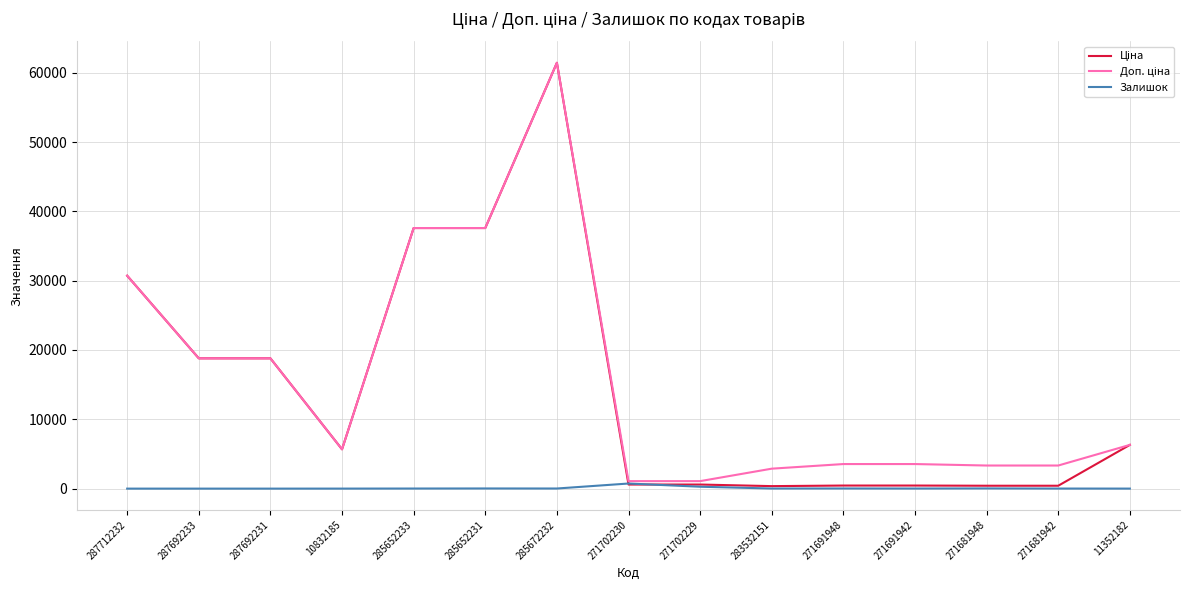

True or false: Залишок has a value of 22.0 at 271691948.

True